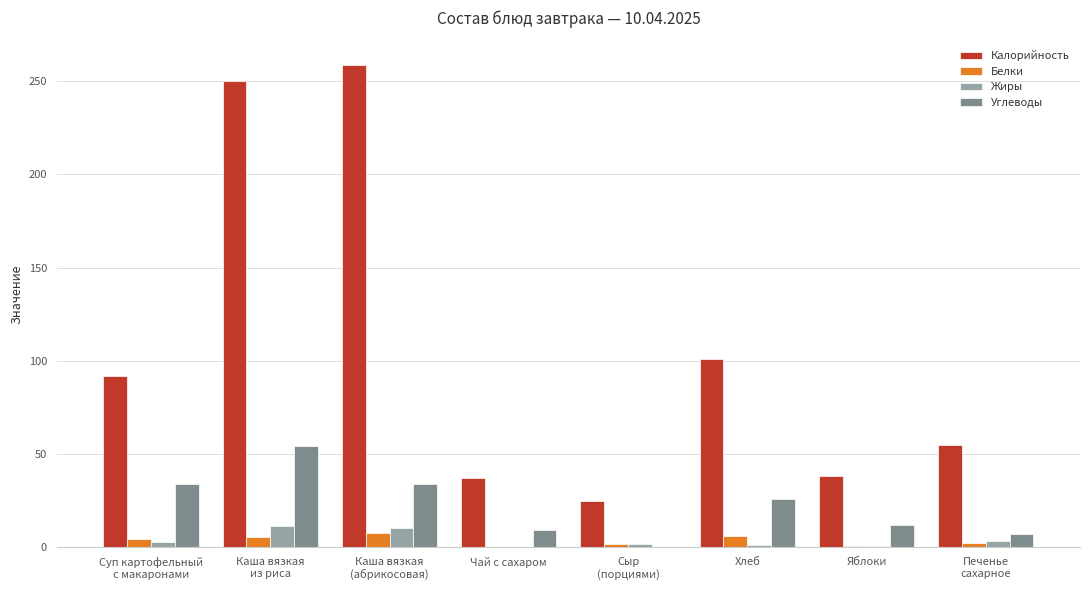

What is the greatest value displayed?

259.0